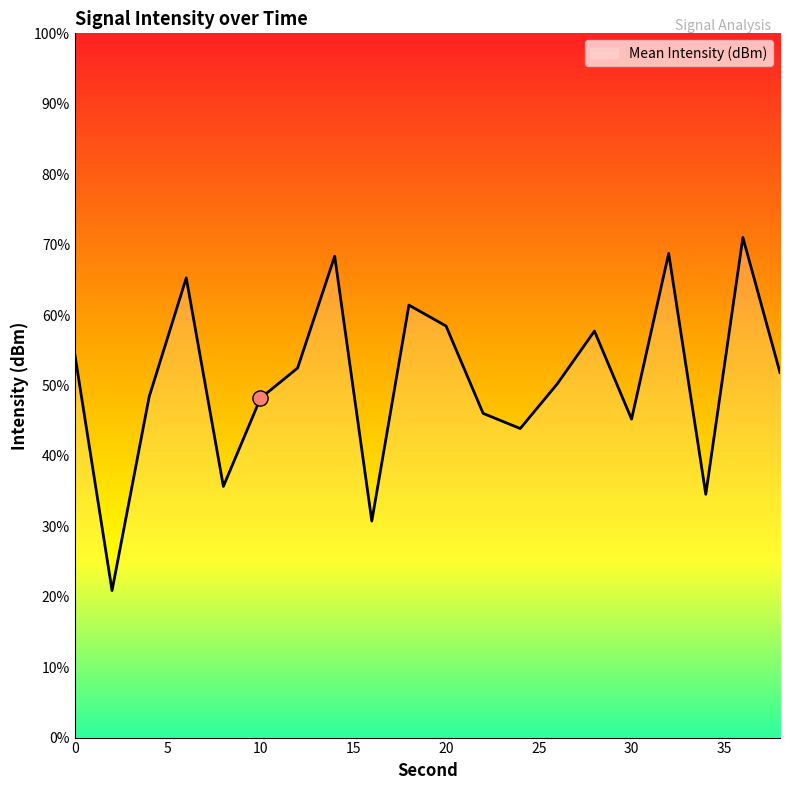

Between 22 and 6, which is larger?

6